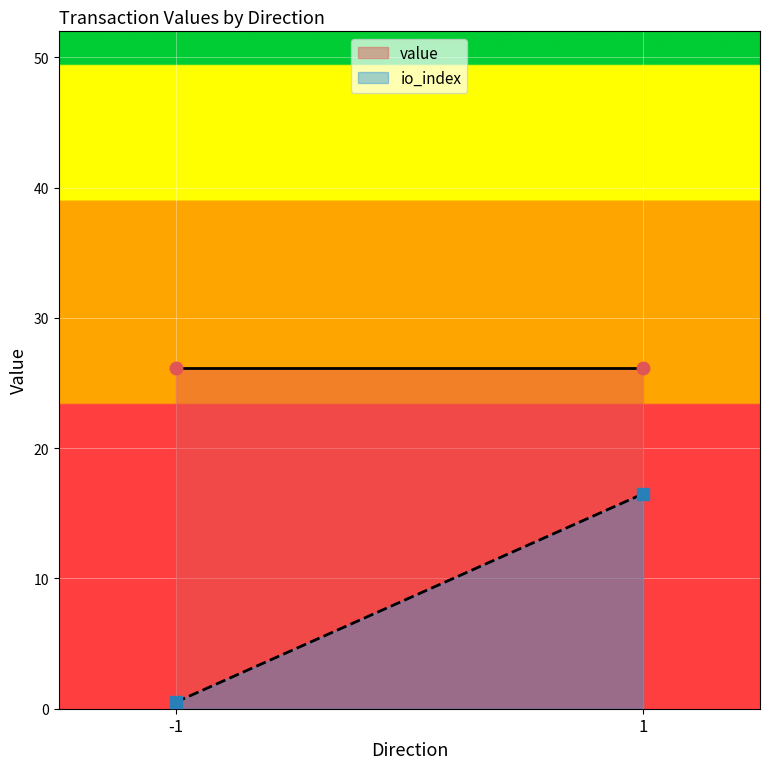

List the series in order of their overall mean, highest first.

value, io_index